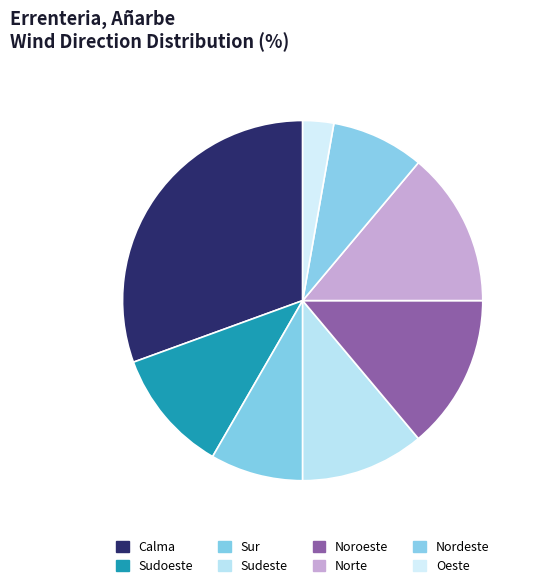

How many segments does this pie chart have?

8